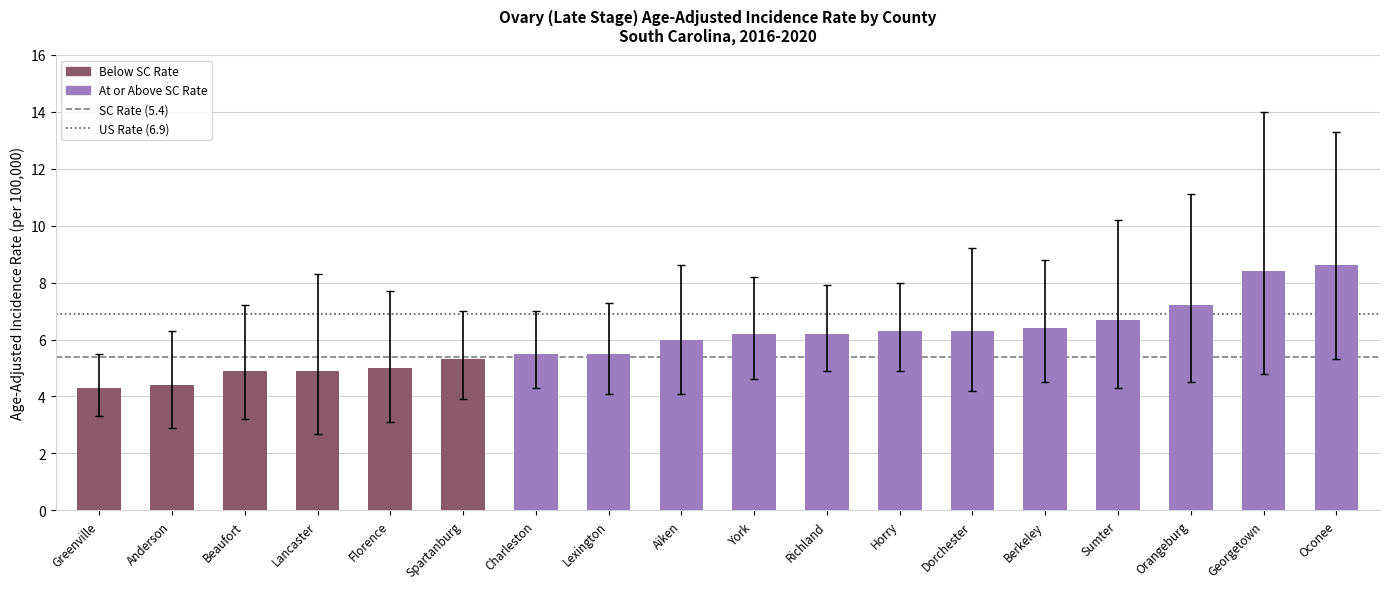

What is the difference between the second highest and second lowest values?

4.0